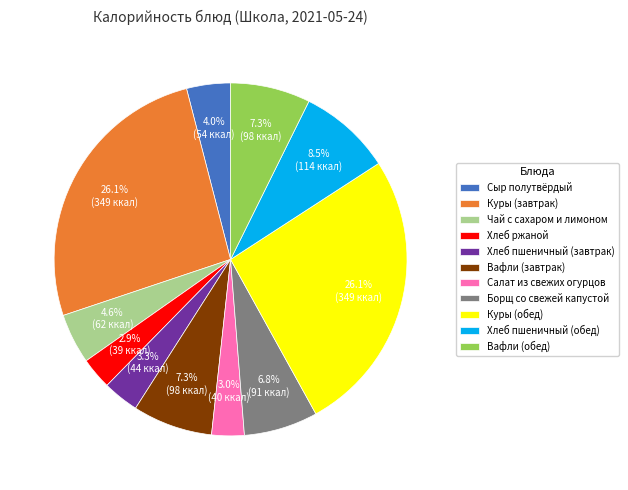

Approximately how many times larger is the value at Борщ со свежей капустой compared to Хлеб пшеничный (обед)?

0.8